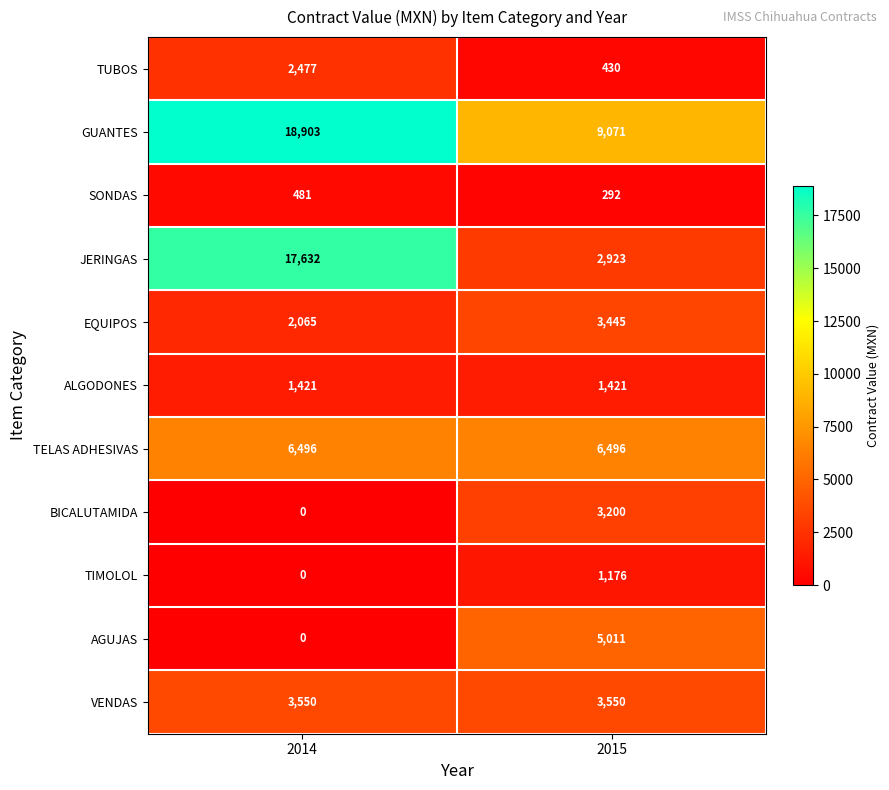

List the labels in order of JERINGAS value, smallest first.

2015, 2014